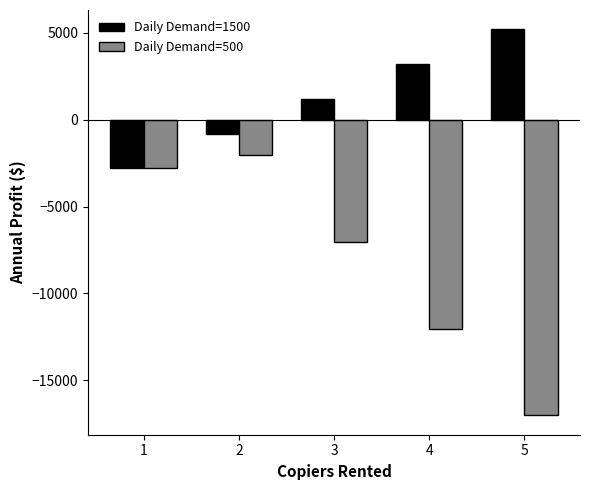

What is the difference between the highest and lowest values at 2?

1225